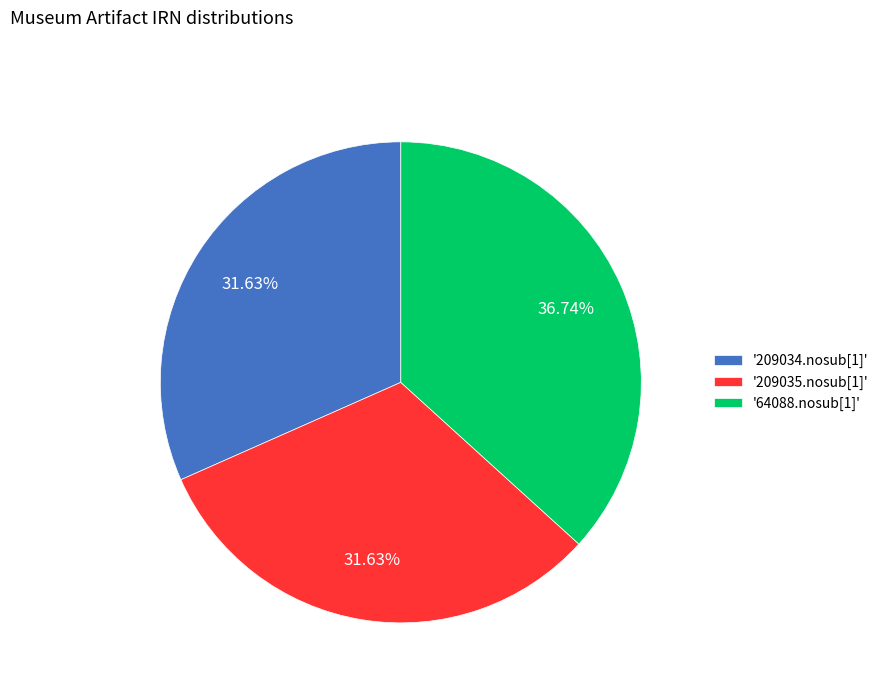

Does any single category account for the majority?

No